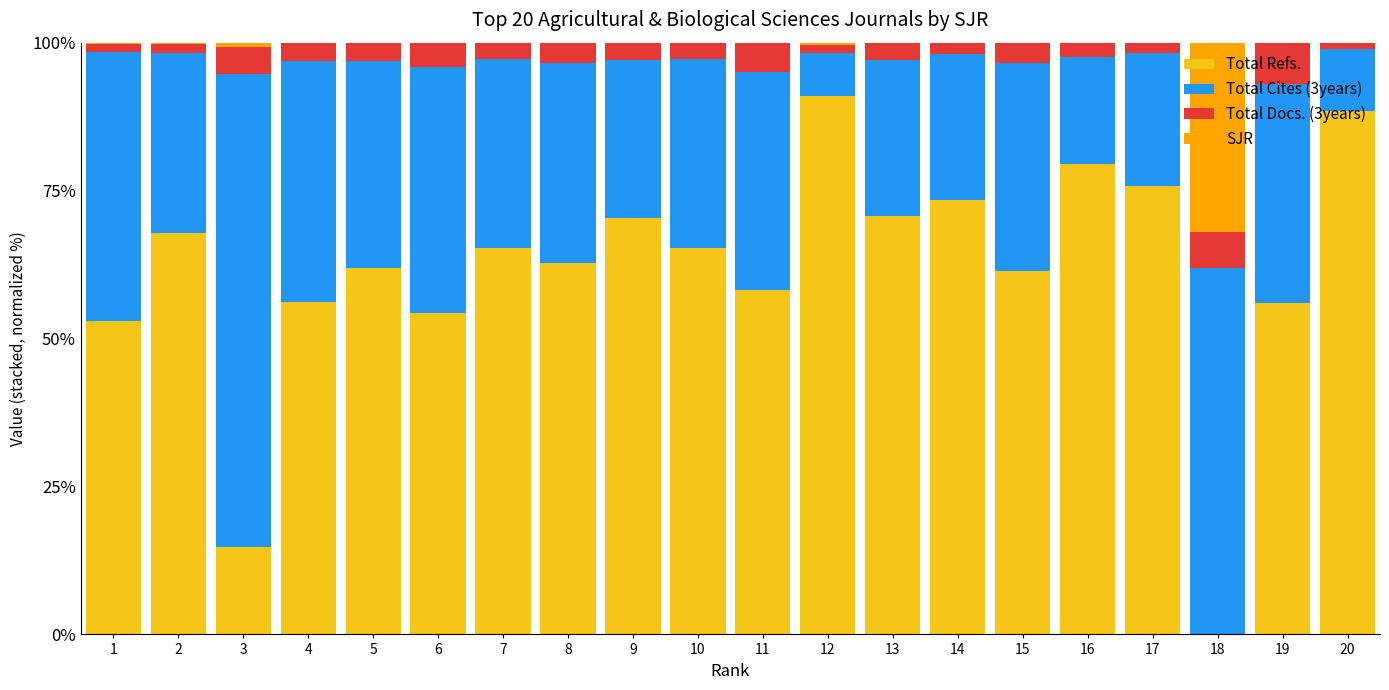

What is the total value across all series at 15?

100.0